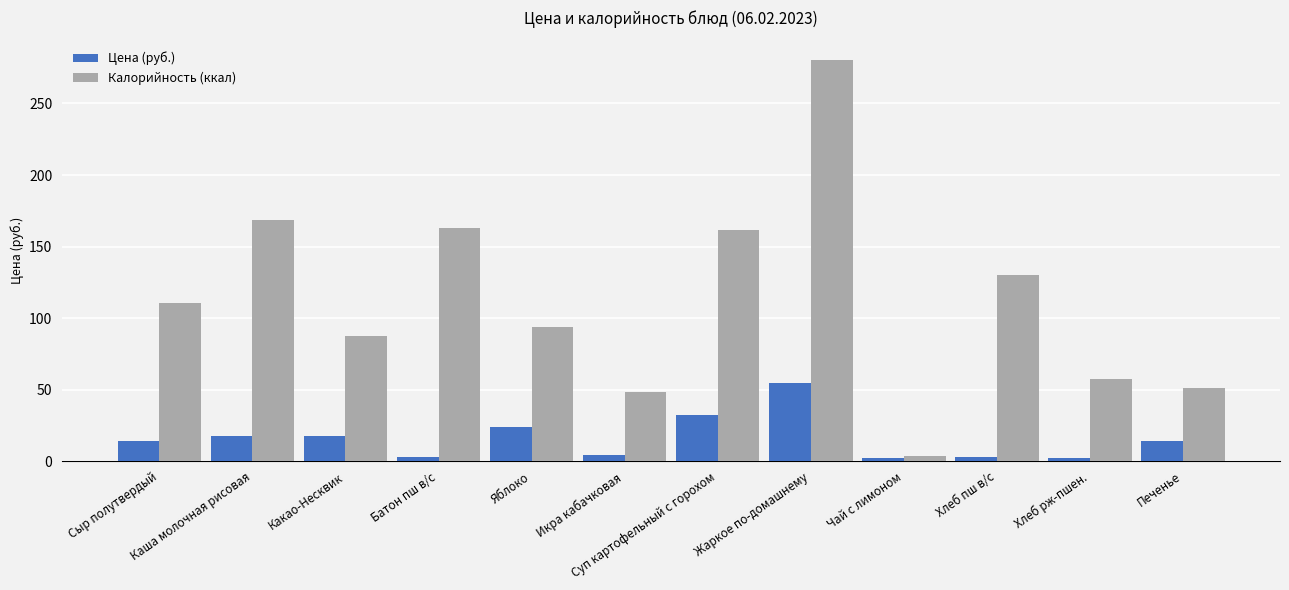

How many groups of bars are there?

12